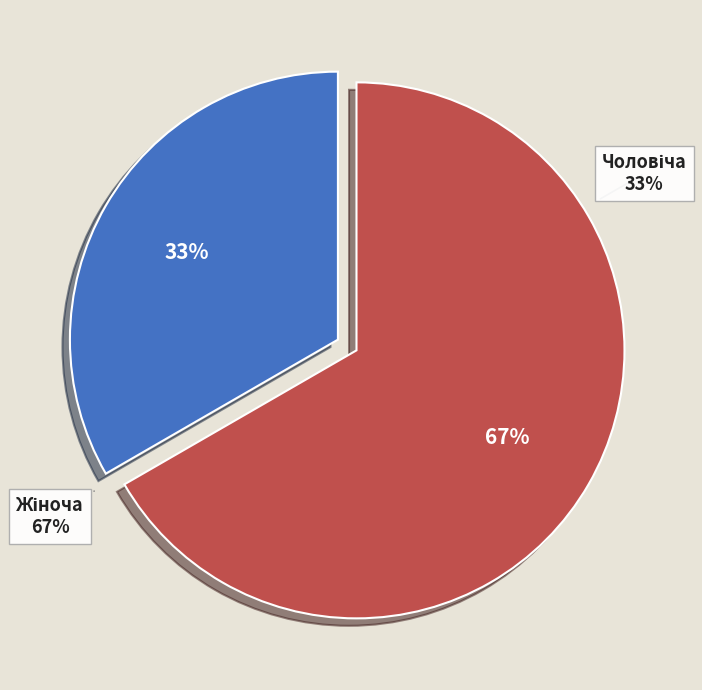

Which category has the smallest portion of the pie?

Чоловіча